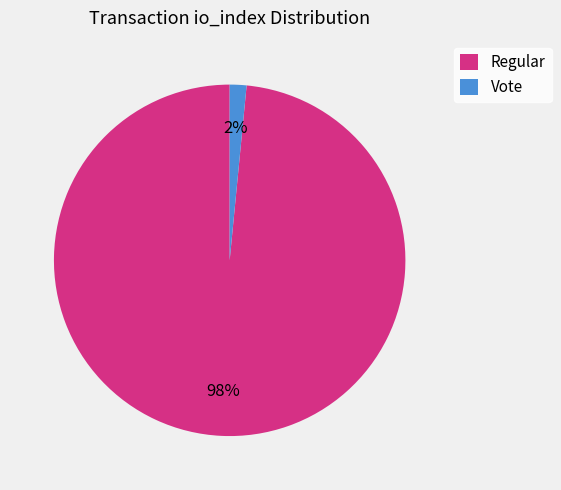

Count the number of slices in the pie.

2